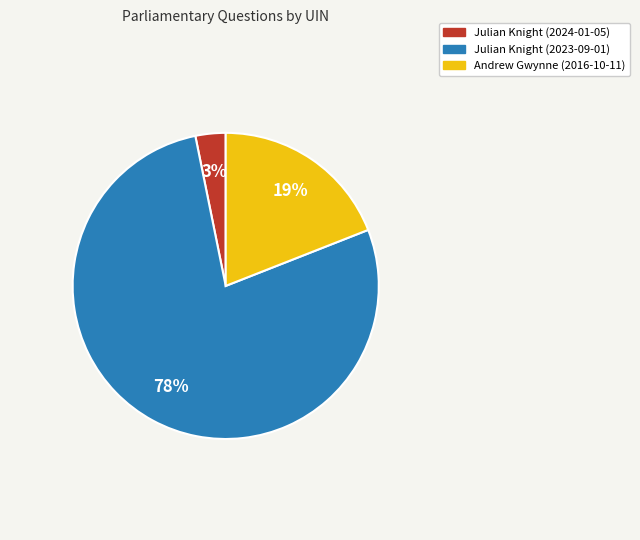

How many slices are in this pie chart?

3